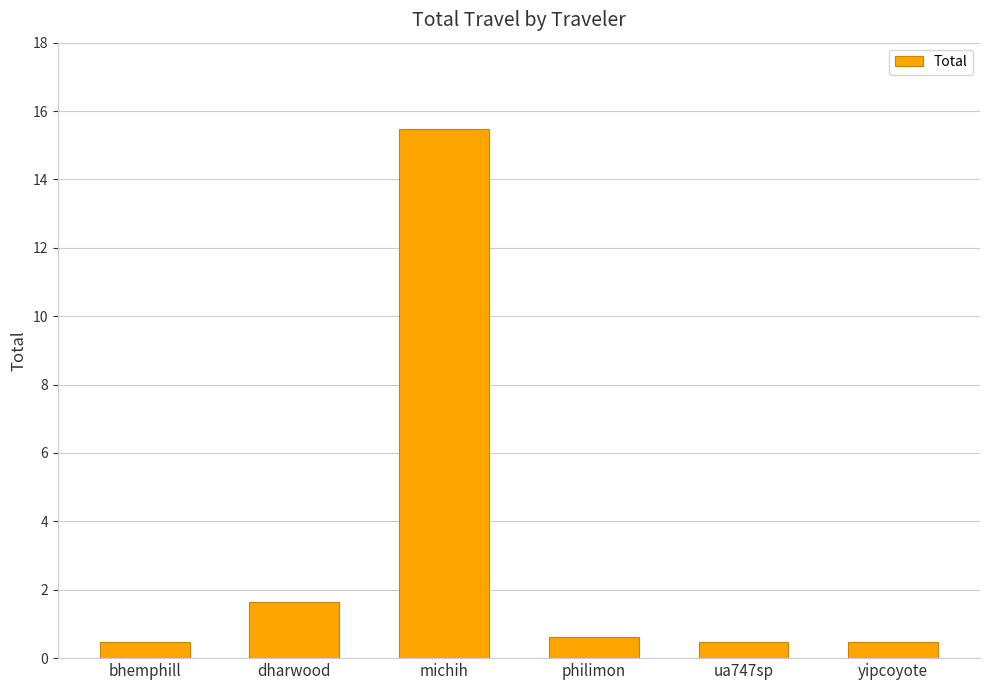

The chart shows a value of 0.6 at philimon. True or false?

True